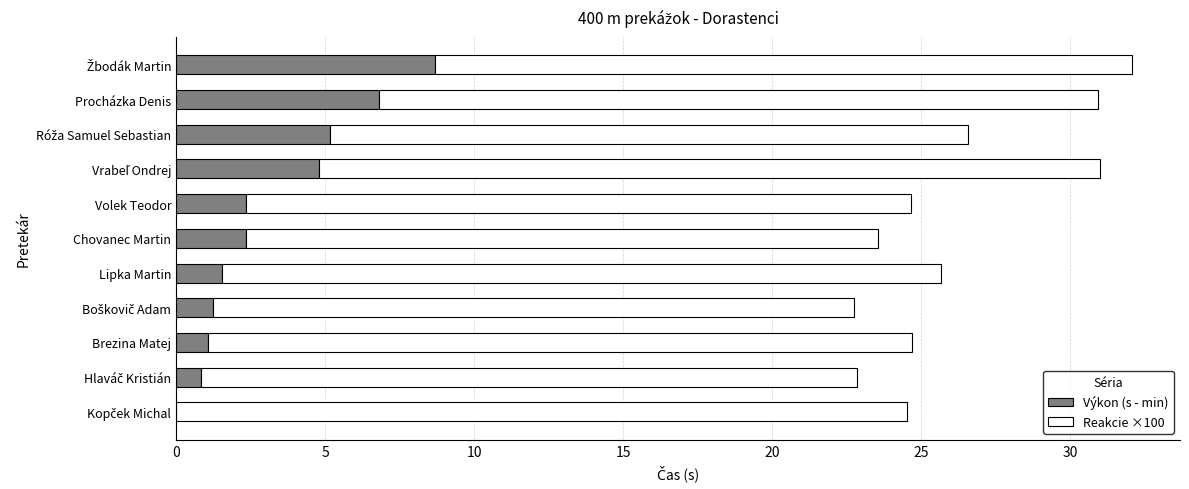

What value does the Výkon (s - min) series have at Chovanec Martin?

2.3